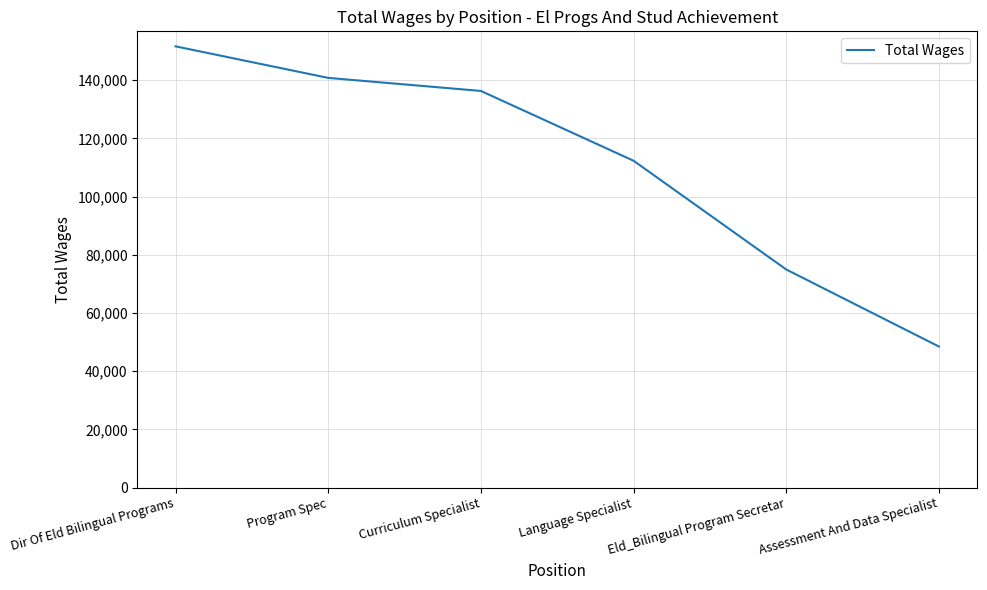

What is the smallest value displayed?

48476